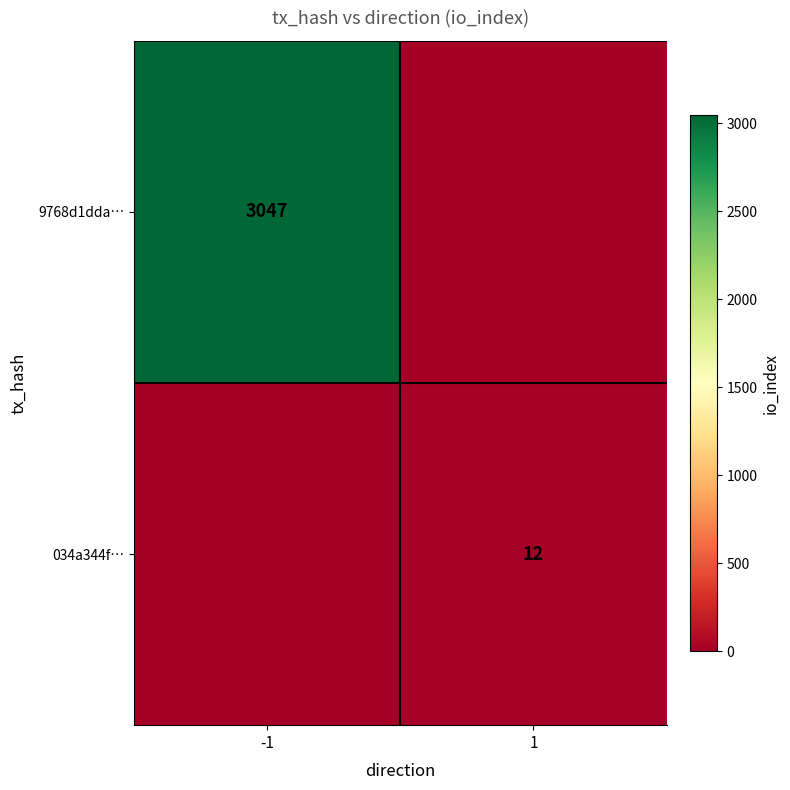

Is it true that 034a344f… equals 12 at 1?

True